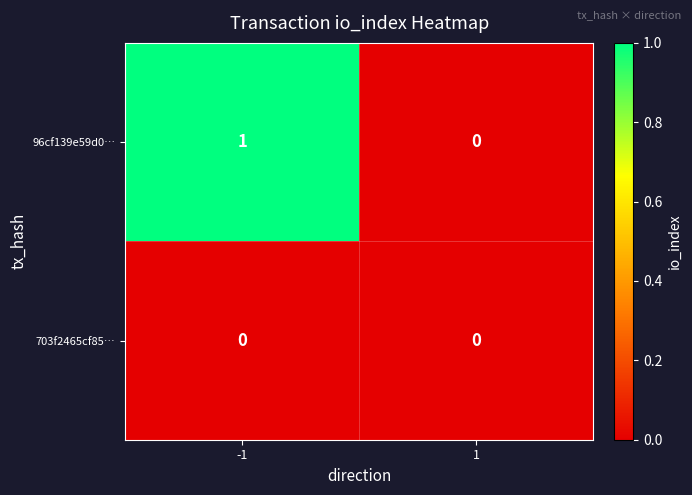

Which series changed the most between -1 and 1?

96cf139e59d0…